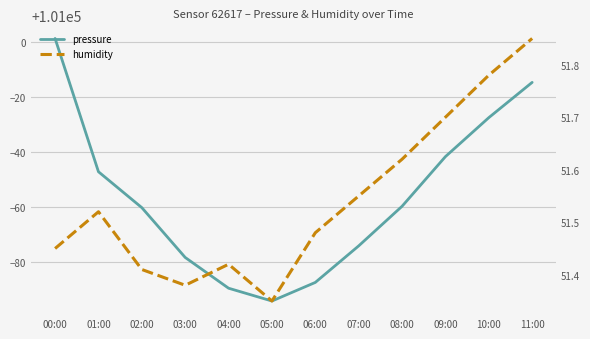

Which series has the widest spread of values?

pressure